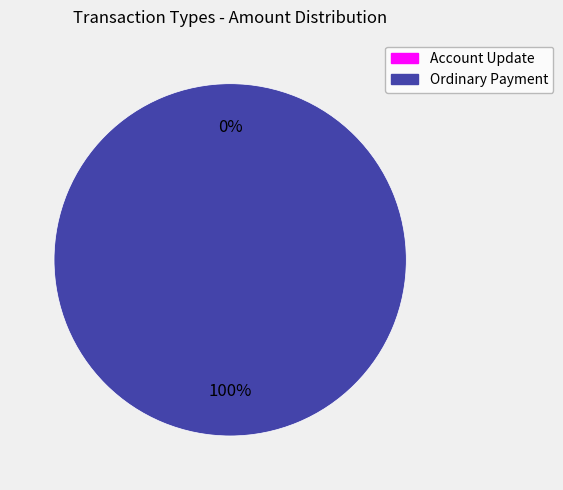

True or false: Ordinary Payment accounts for 100% of the total.

True